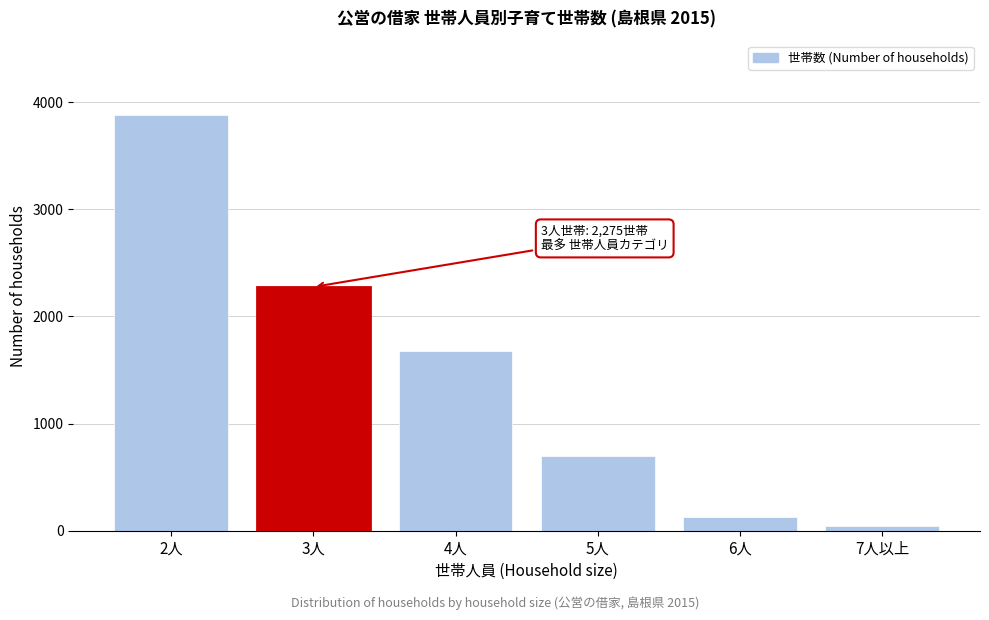

Reading left to right, what are all the values shown in this chart?

3875	2275	1673	699	127	46